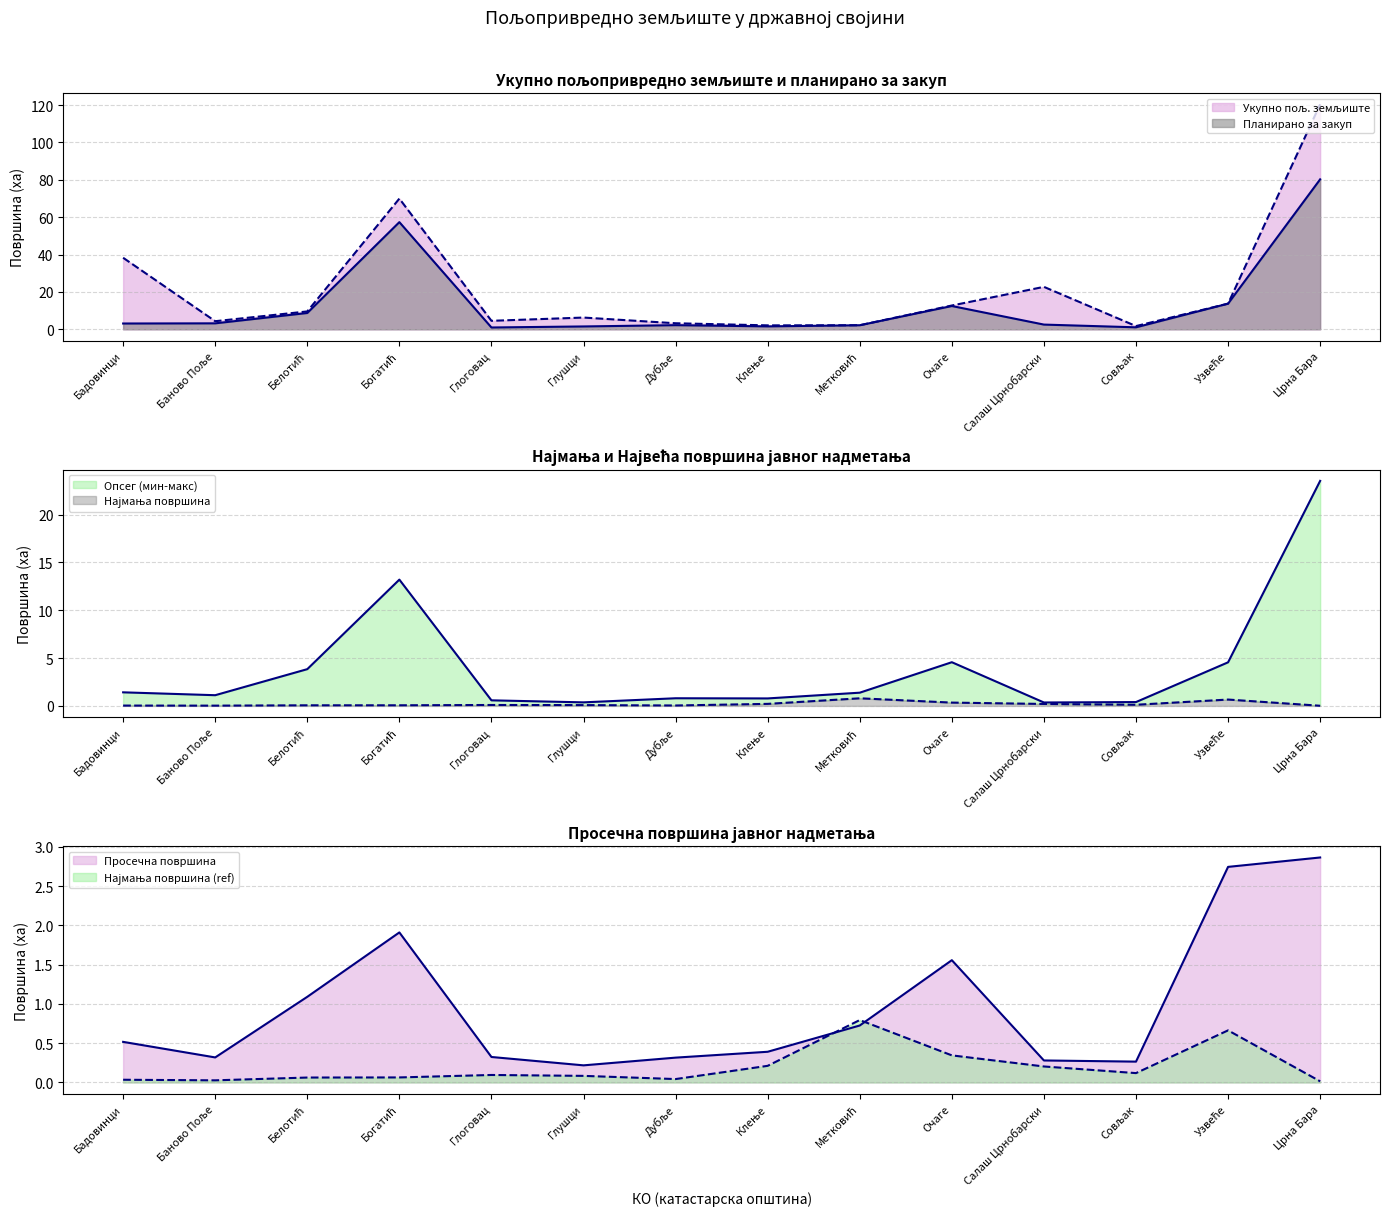

What is the value of the Највећа површина point at the 1st from the left?

1.4